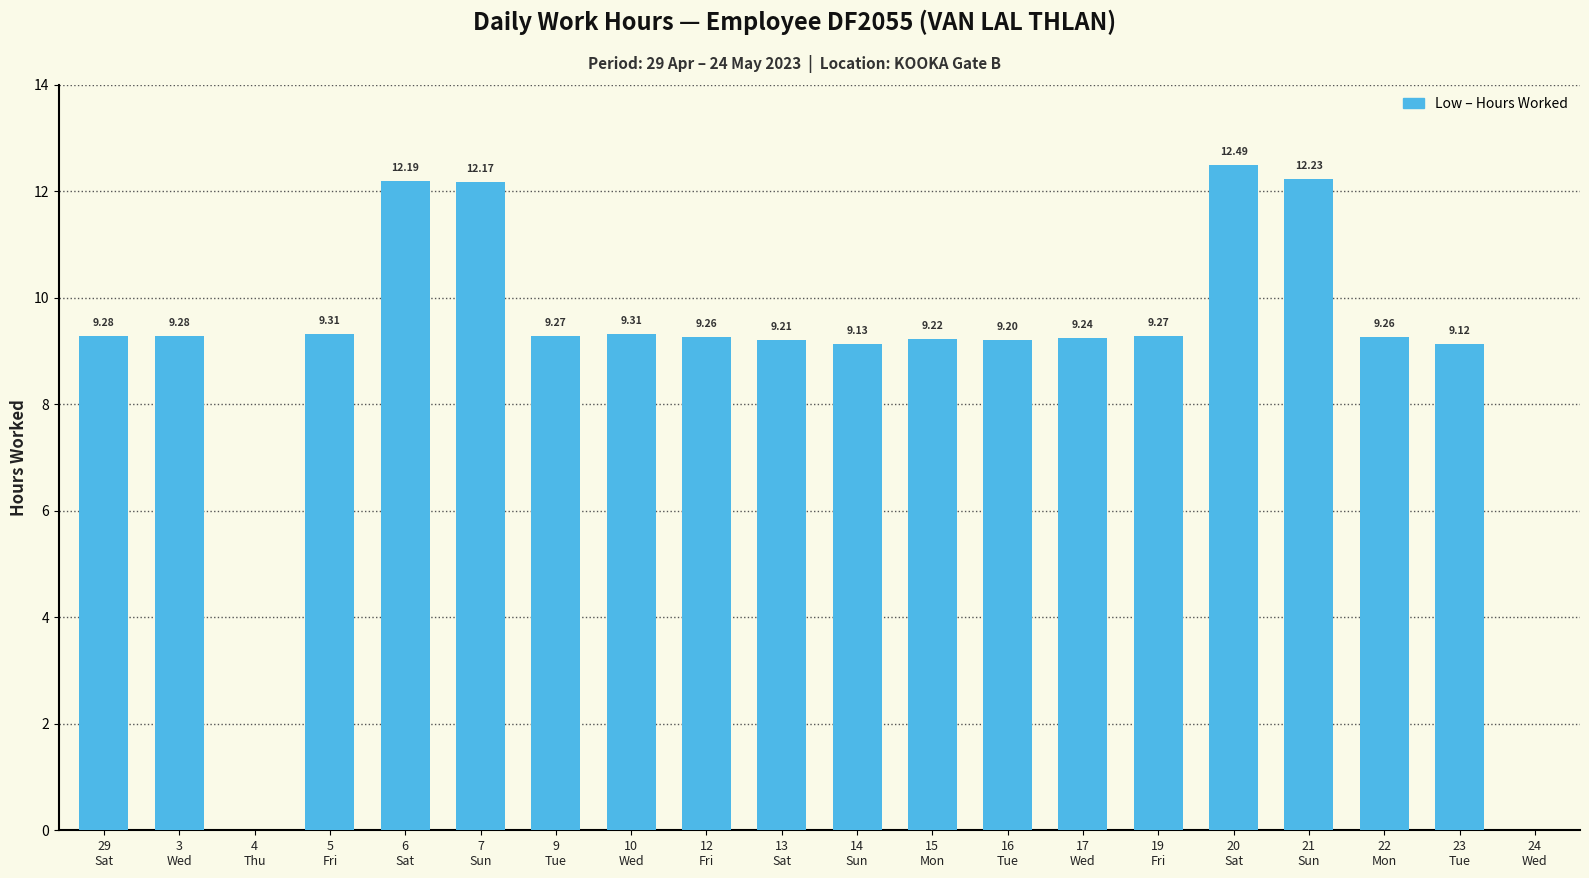

How many positive values are there?

18